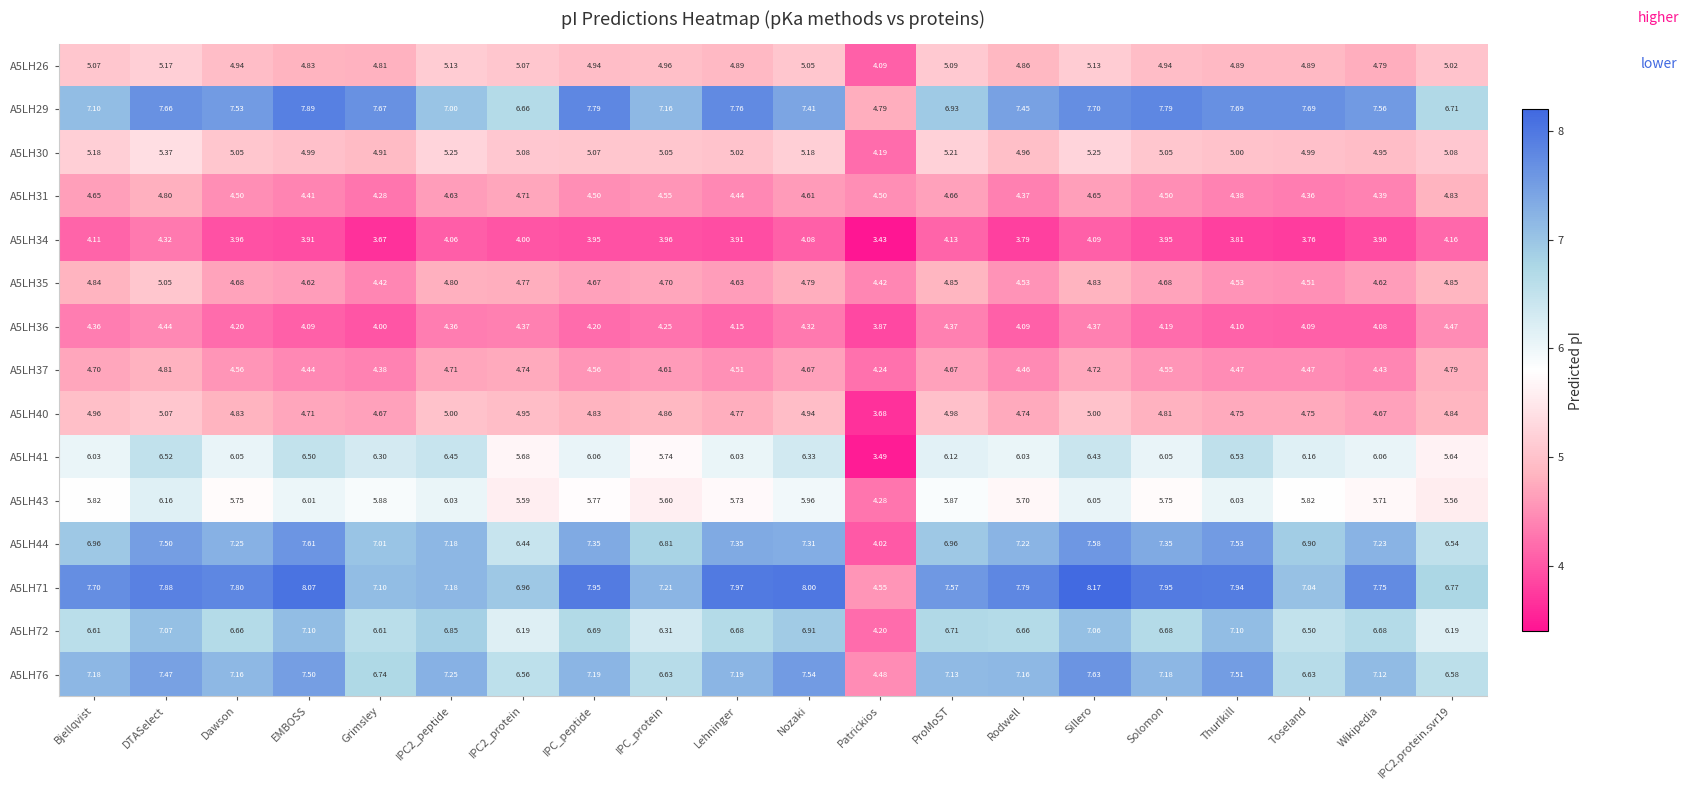

Which series has the widest spread of values?

A5LH71